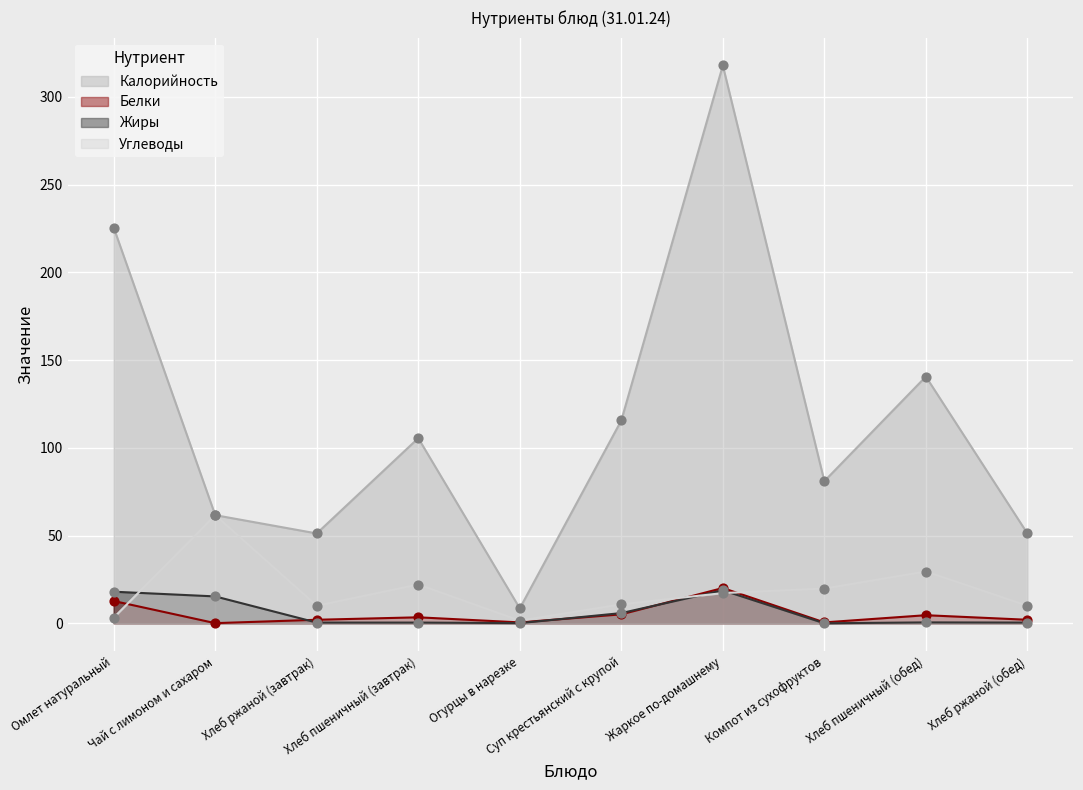

Which series reaches the minimum Y coordinate?

Жиры